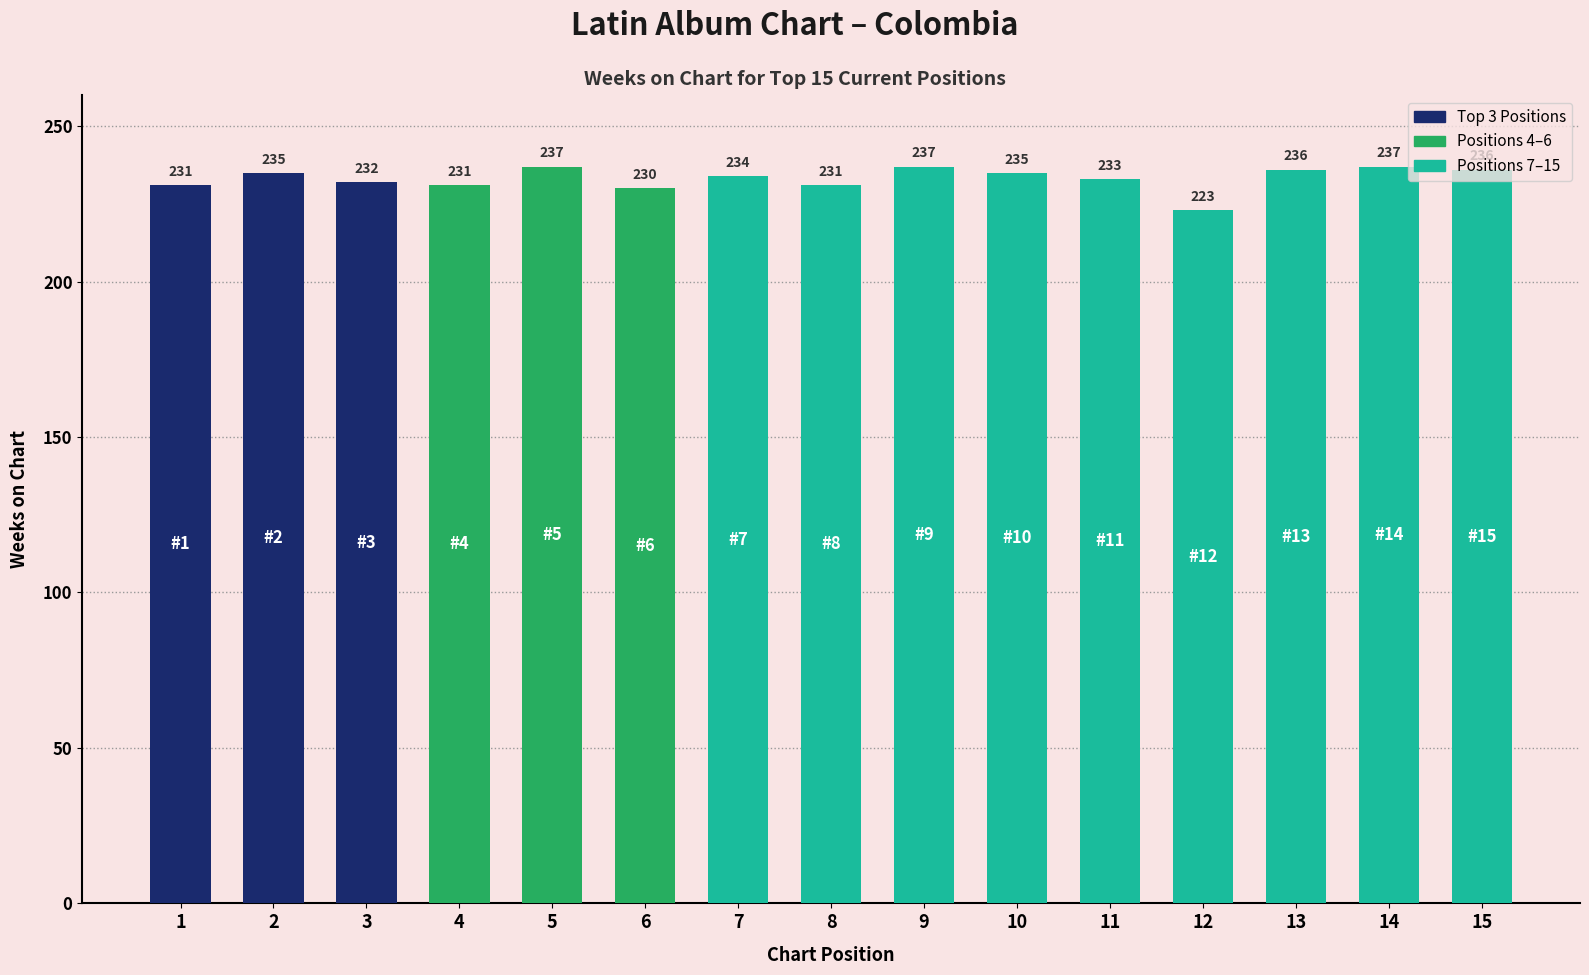

Are the bars grouped side by side (vs. stacked)?

No